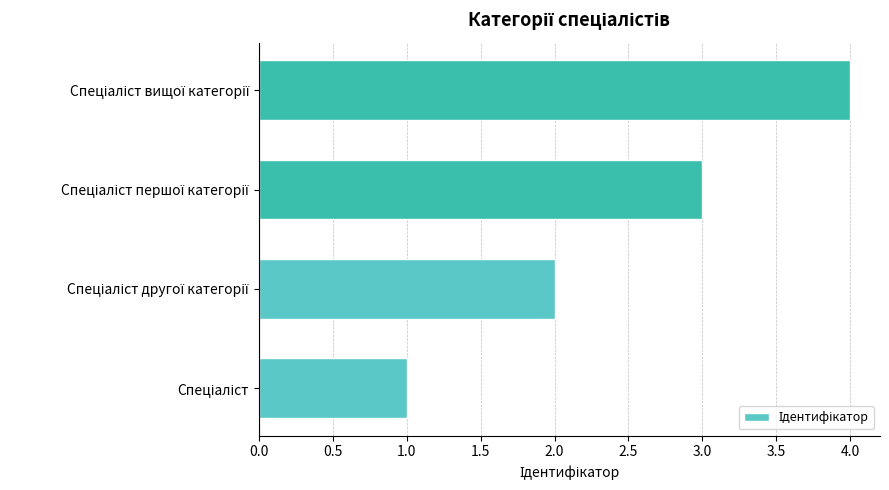

Does the chart contain any negative values?

No